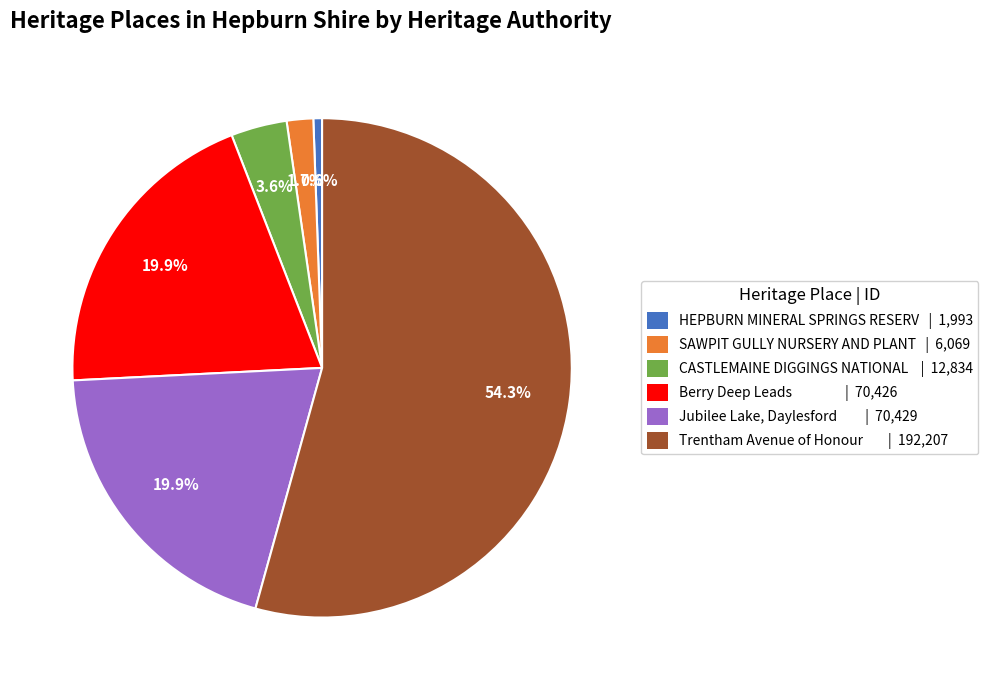

What percentage is NOT represented by Berry Deep Leads | 70,426?

80.1%